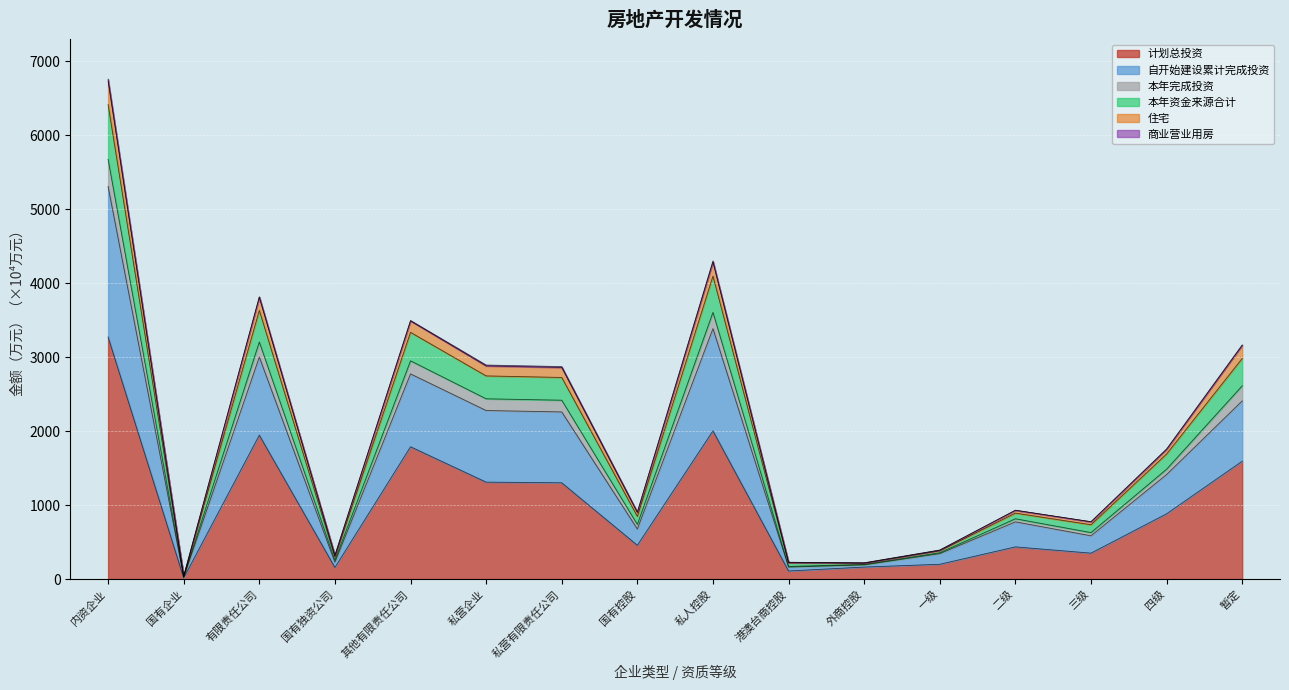

Is the value of 计划总投资 at 暂定 greater than the value of 本年资金来源合计 at 外商控股?

Yes